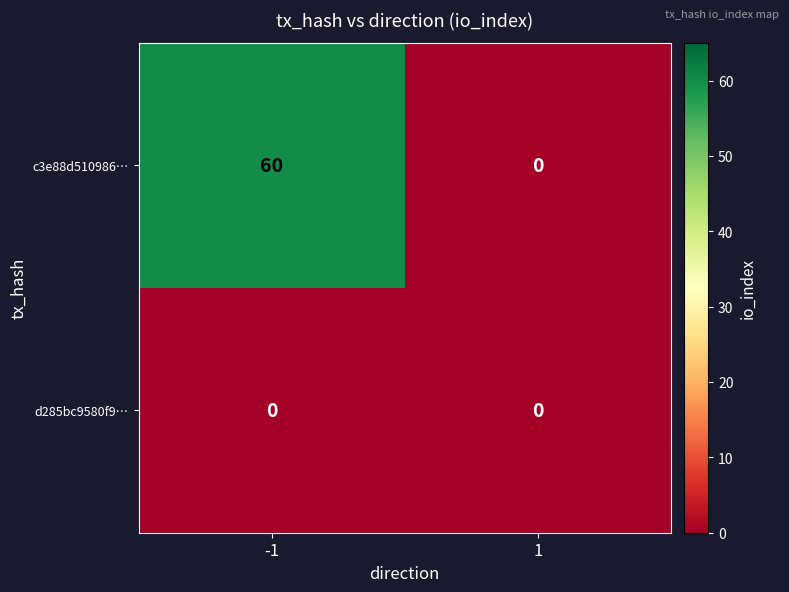

Which label corresponds to the largest value in the chart?

-1